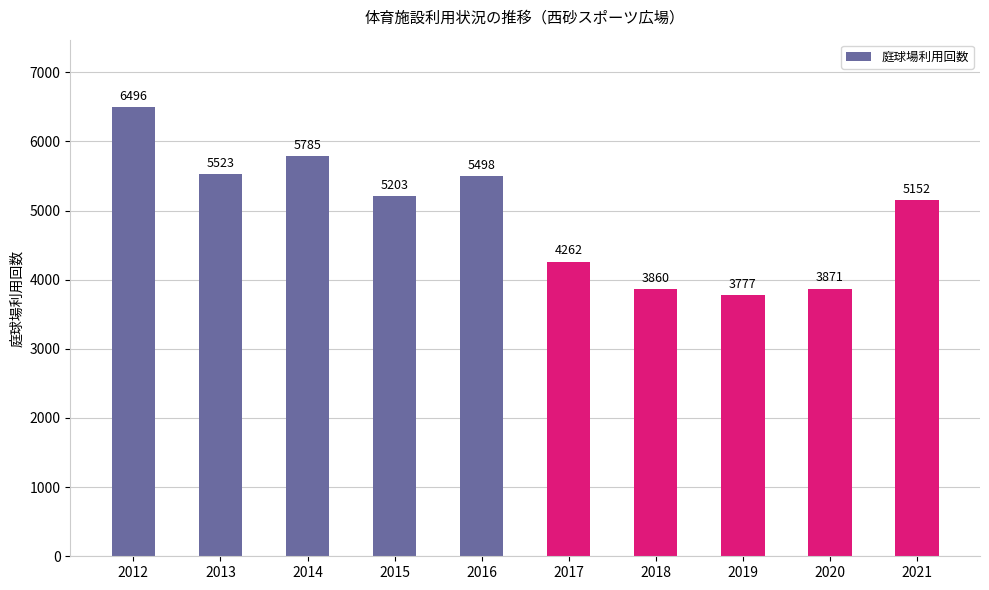

What is the change in value from 2016 to 2019?

-1721